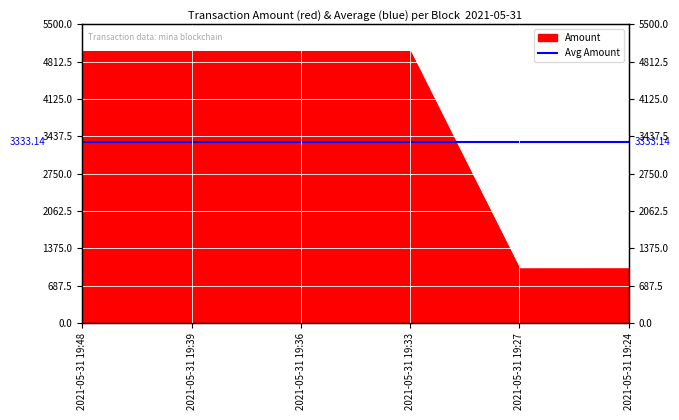

Reading left to right, list all the values displayed in this chart.

2021-05-31 19:48=4999.9	2021-05-31 19:39=5000.0	2021-05-31 19:36=4999.9	2021-05-31 19:33=5000.0	2021-05-31 19:27=999.0	2021-05-31 19:24=1000.0